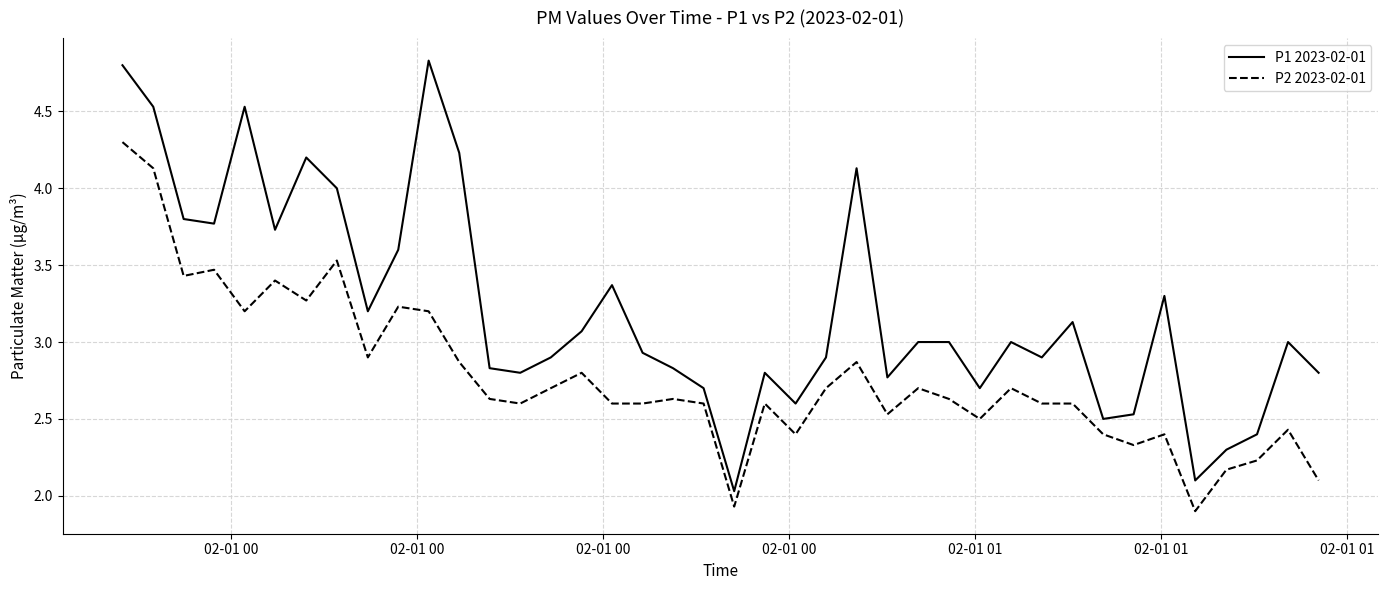

What is the difference between the maximum and minimum values in the P1 2023-02-01 series?

2.8